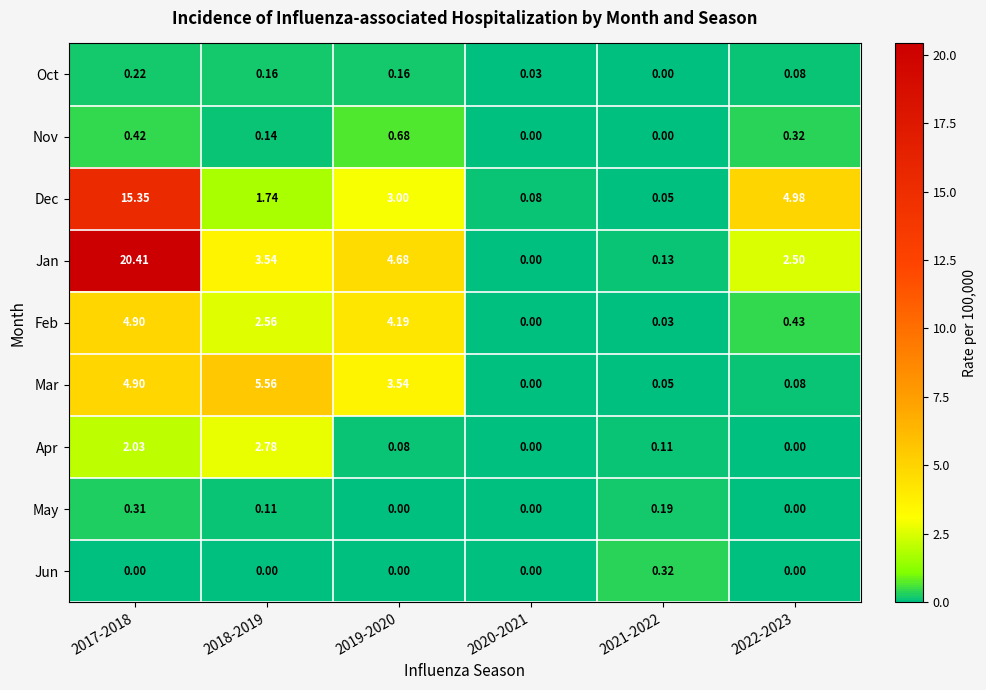

Is the value of Jan at 2017-2018 greater than the value of Dec at 2018-2019?

Yes